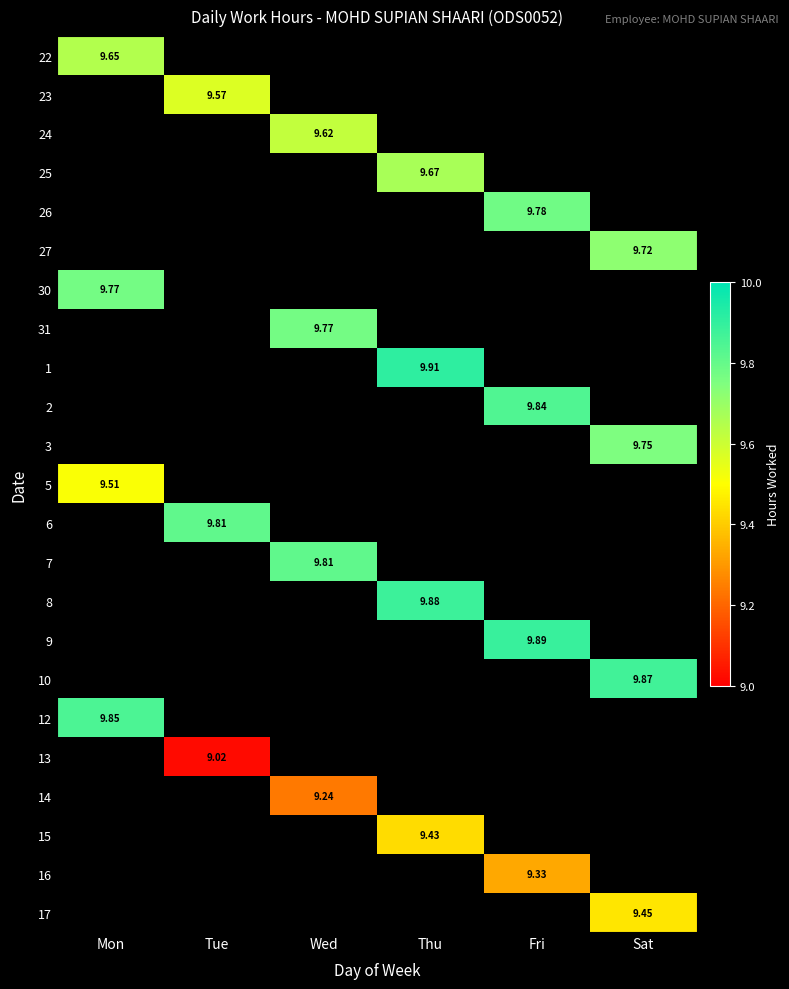

Is the value of 15 at Tue greater than the value of 7 at Tue?

No